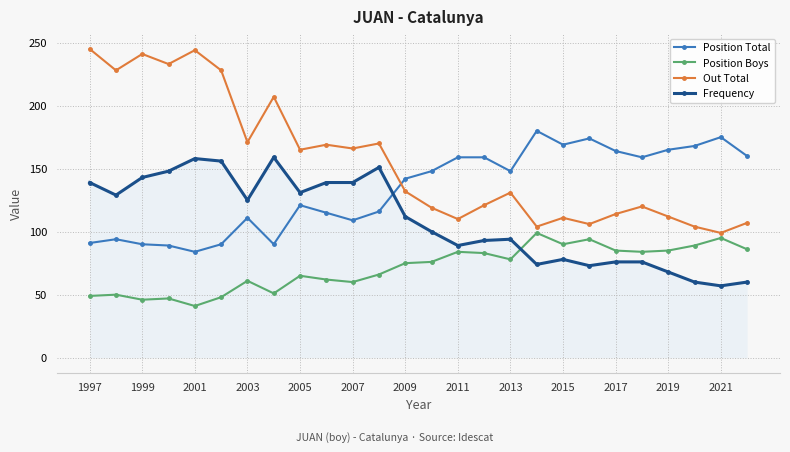

True or false: Position Total has more than 1 interior local peaks.

True